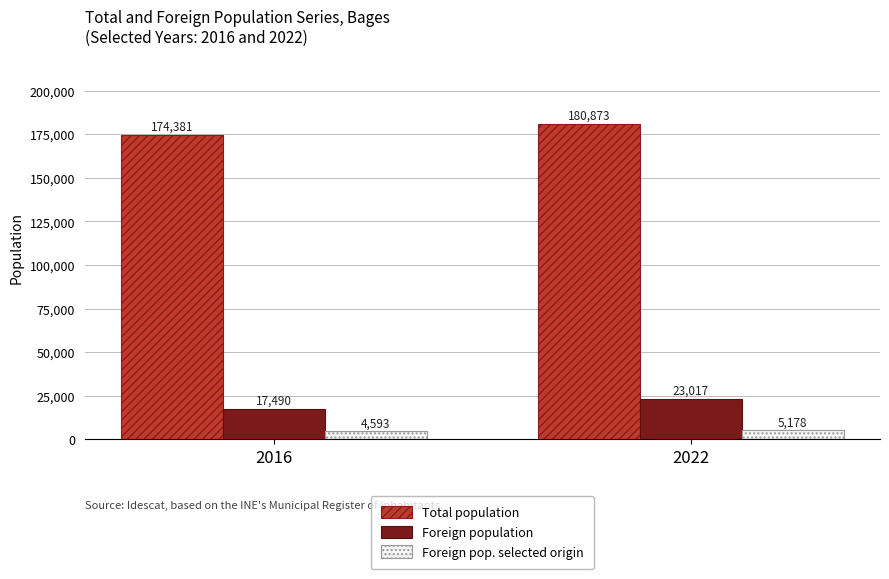

What are all the series names shown in the legend?

Total population, Foreign population, Foreign pop. selected origin